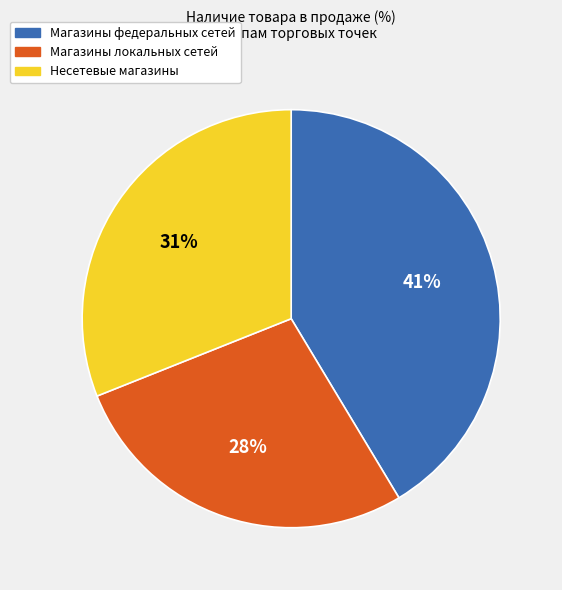

Is there a majority slice in this chart?

No